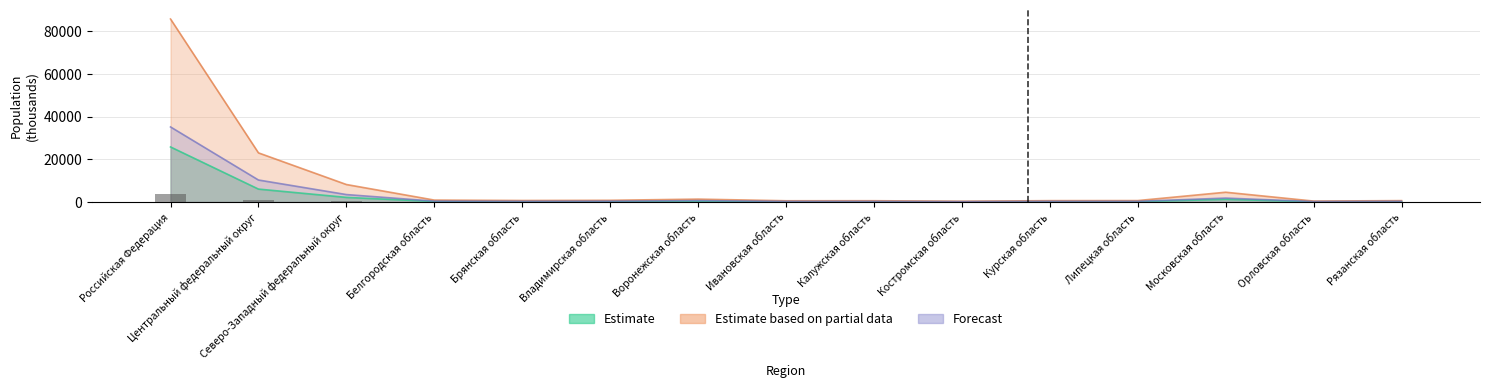

Reading right to left, list all the values displayed in this chart.

Estimate: 168.0	119.5	1254.0	188.5	178.5	109.9	162.1	157.1	343.7	222.0	201.5	247.4	2162.6	6052.2	25804.3
Estimate based on partial data: 643.6	433.4	4578.9	666.7	632.2	356.6	596.9	576.4	1348.7	796.3	706.6	898.1	8195.7	23024.3	85757.0
Forecast: 328.7	210.9	1833.4	310.9	304.6	172.3	273.1	283.9	644.0	393.9	322.1	404.2	3484.7	10306.4	35182.7